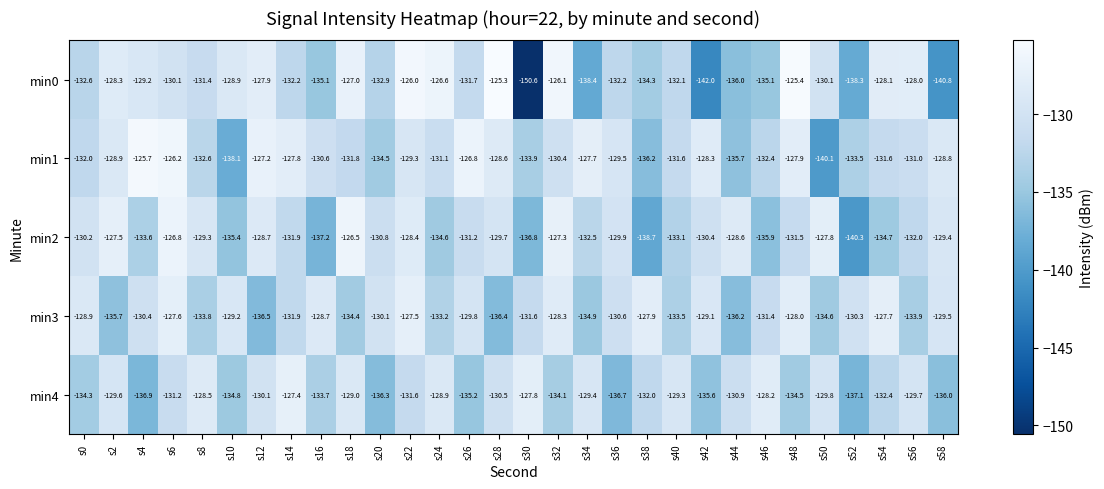

What is the total value across all series at s56?

-654.6